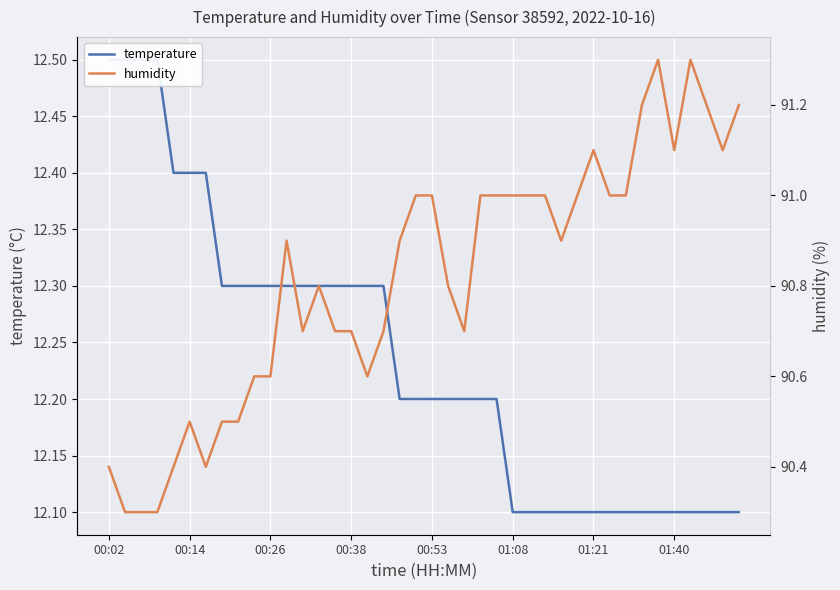

Count the temperature values in the range 12 to 13.

40